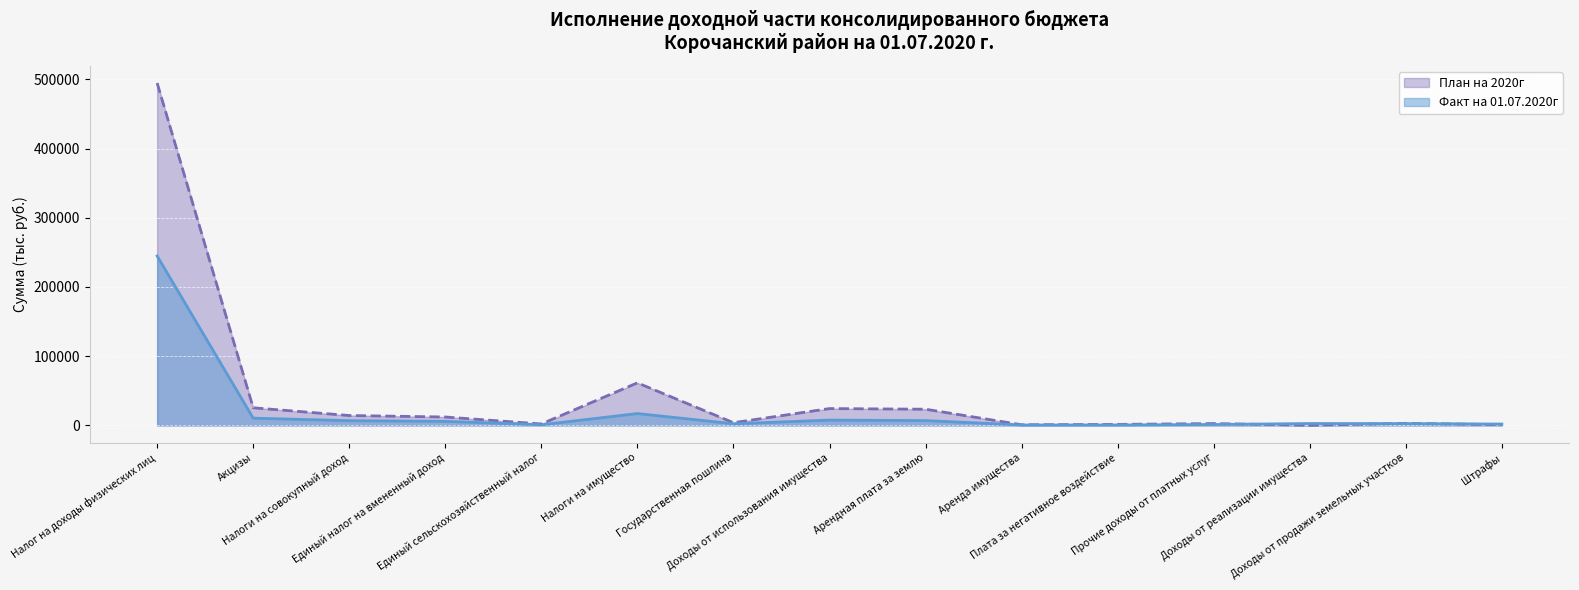

What position from the right is Доходы от продажи земельных участков?

2